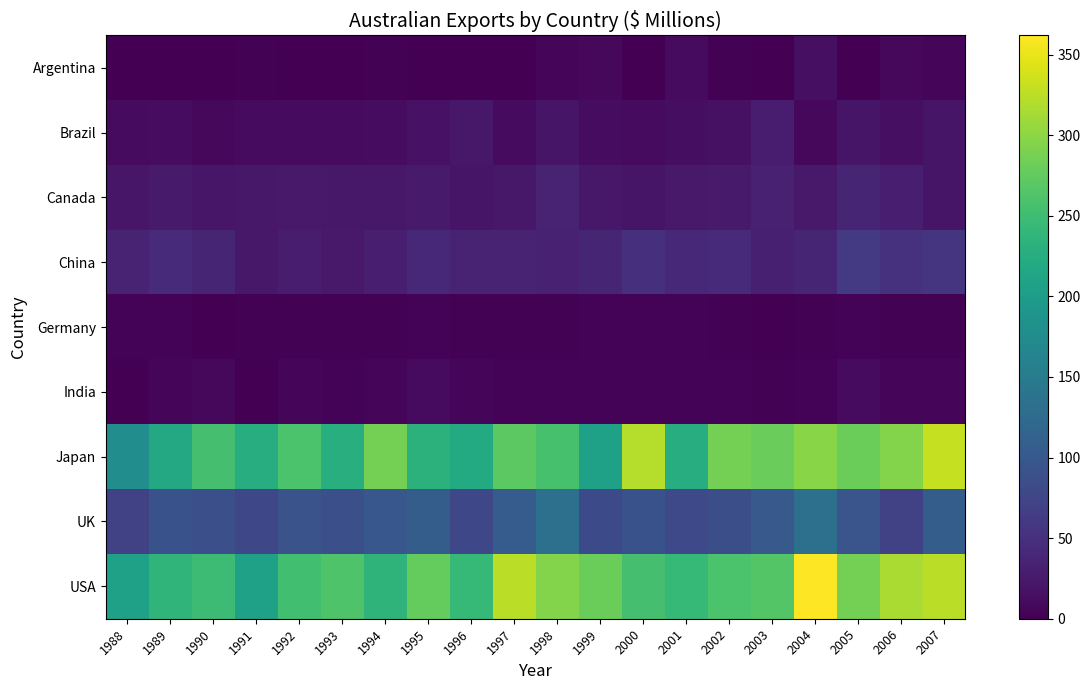

What is the maximum value shown in the chart?

362